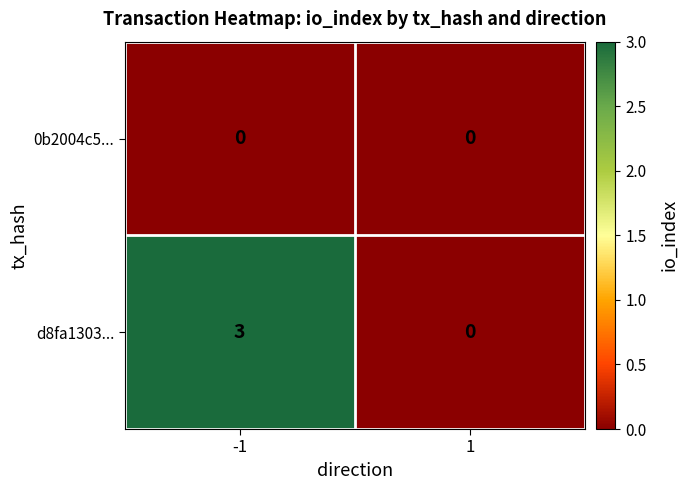

What is the difference between the maximum and minimum values in the d8fa1303... series?

3